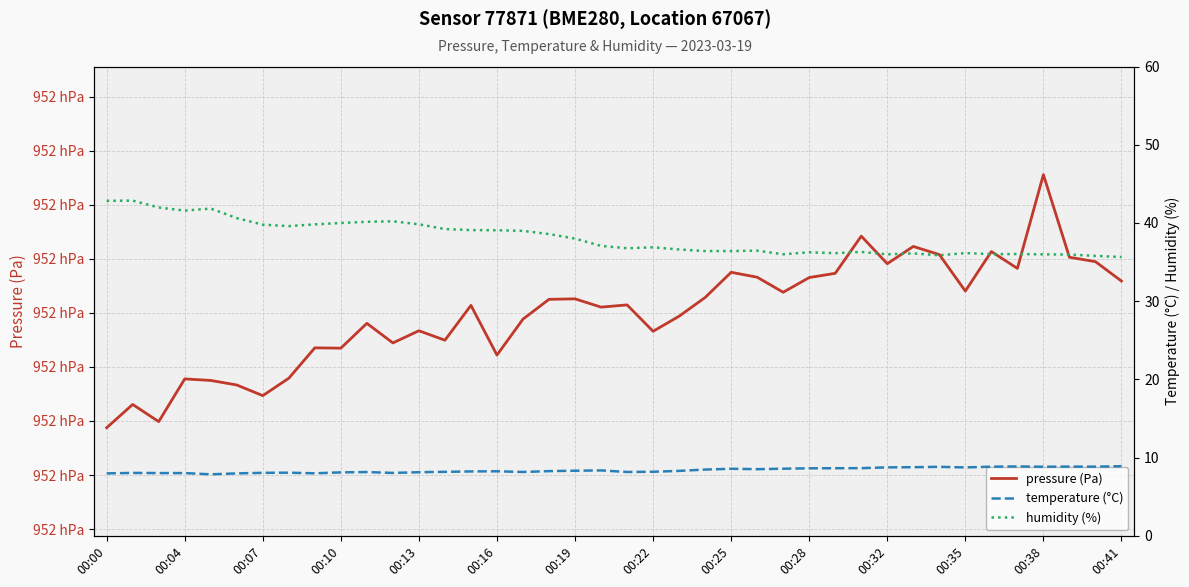

At which label does pressure (Pa) reach its minimum?

00:00